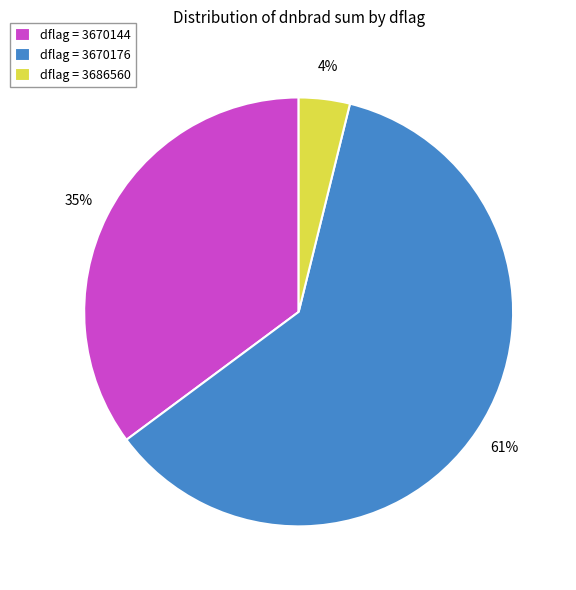

Between dflag = 3670144 and dflag = 3670176, which is larger?

dflag = 3670176